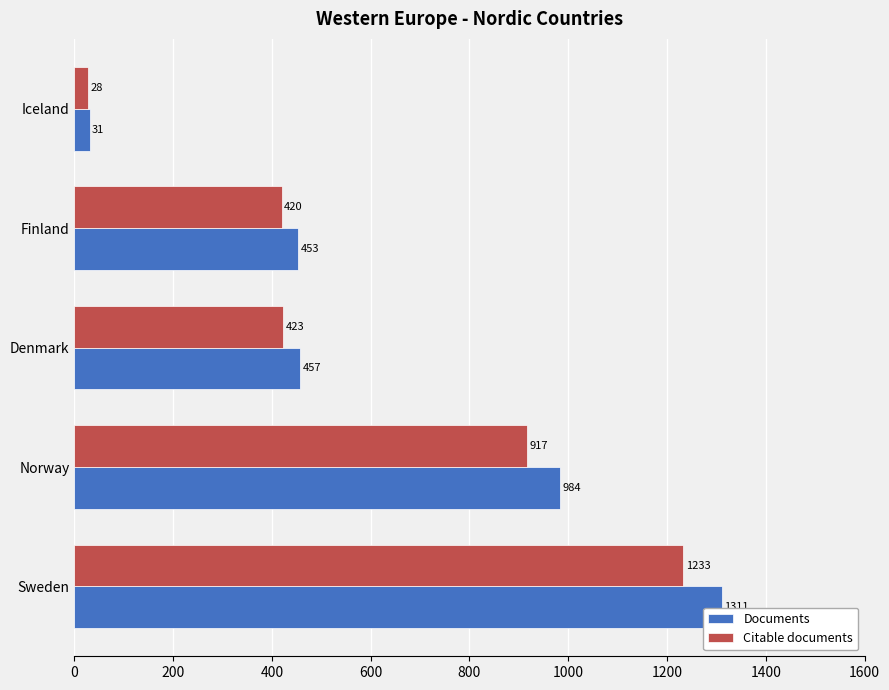

What is the difference between the Documents values at Denmark and Norway?

527